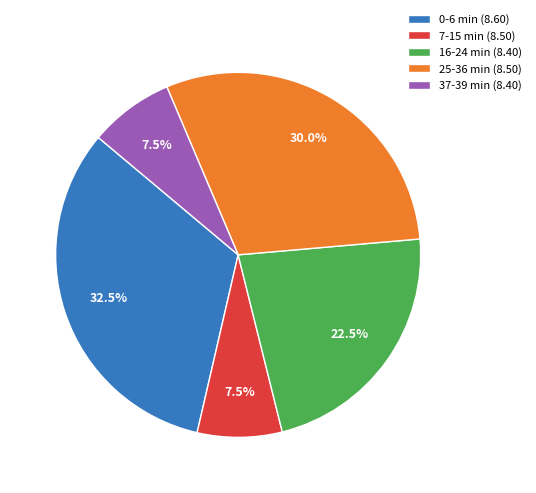

Approximately how many times larger is the value at 0-6 min (8.60) compared to 7-15 min (8.50)?

4.3